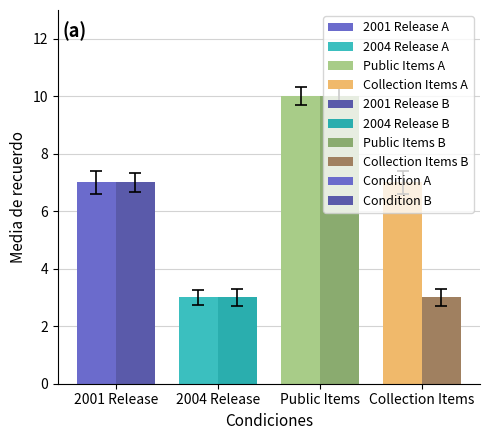

Which series changed the most between 2001 Release and Collection Items?

Condition B